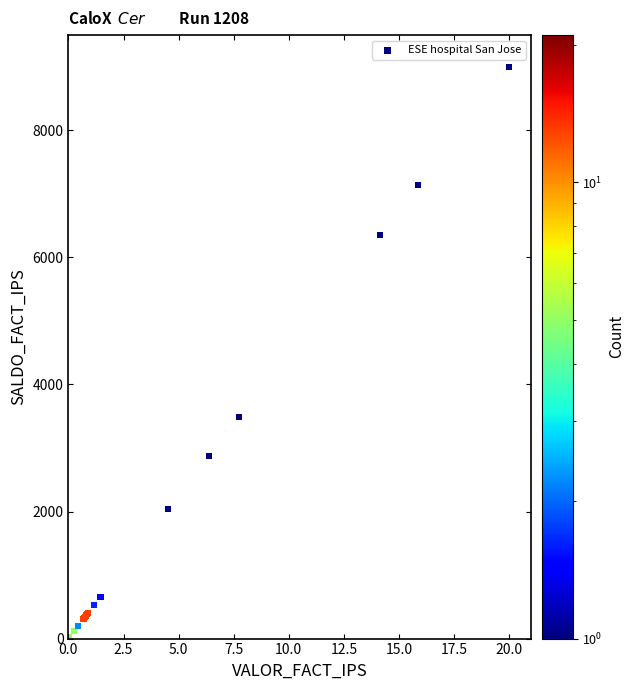

What Y value in the scatter plot is closest to 4500?

3486.8